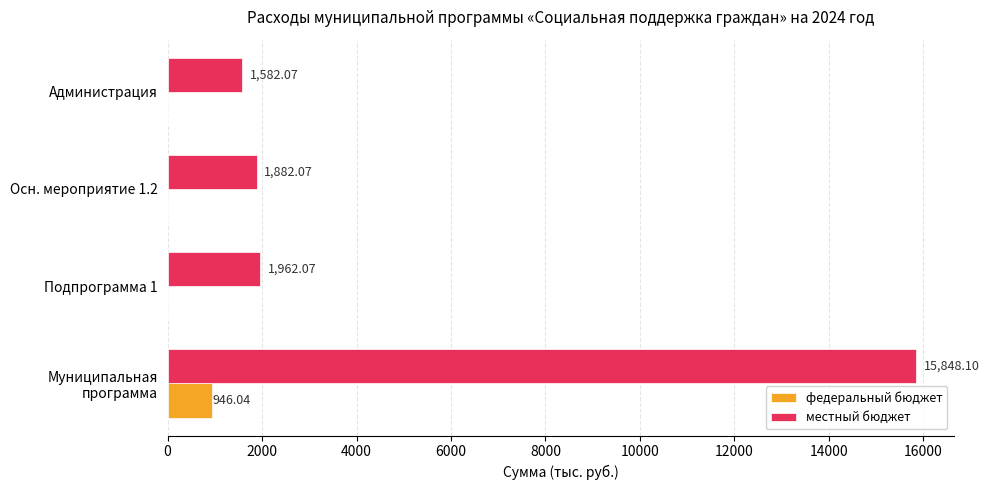

Which series has the largest range (max minus min)?

местный бюджет